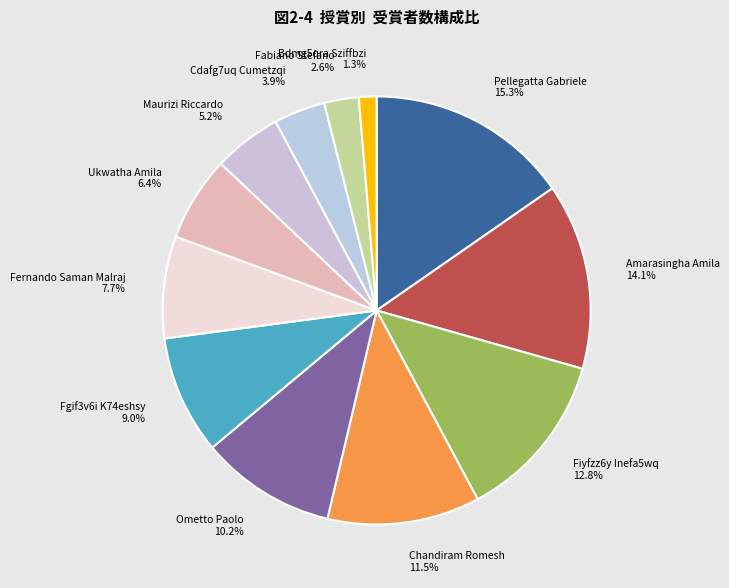

How many segments does this pie chart have?

12